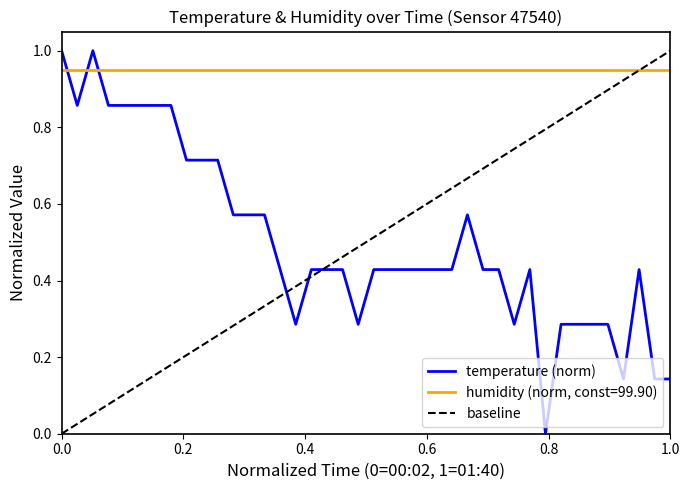

True or false: temperature (norm) and humidity (norm, const=99.90) cross at least once.

True